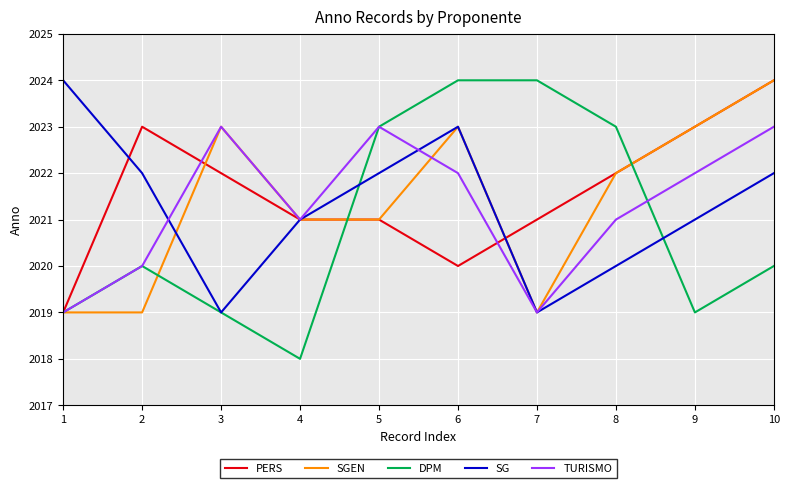

Which series has the widest spread of values?

DPM